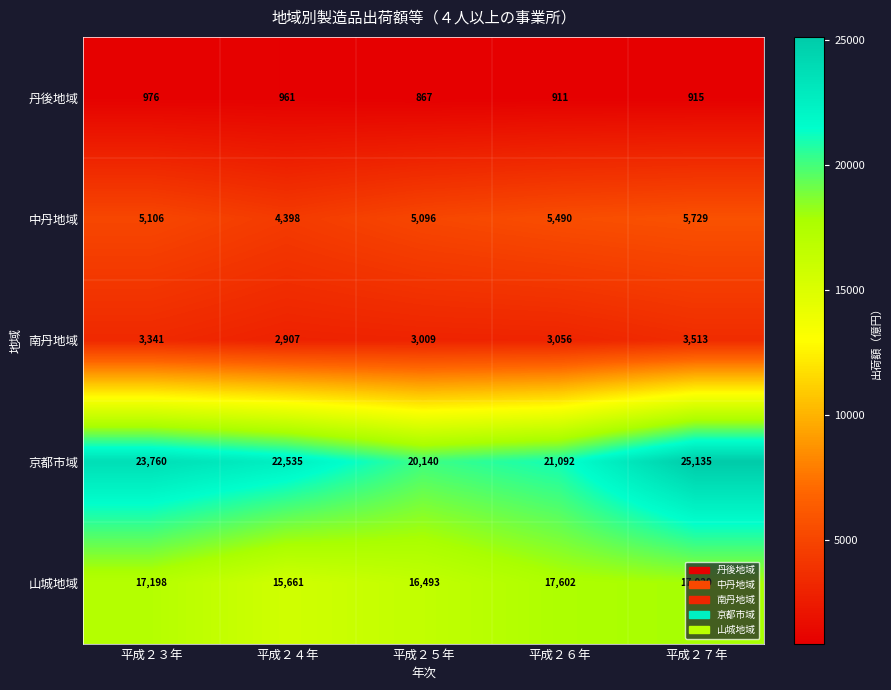

Which series has the largest range (max minus min)?

京都市域